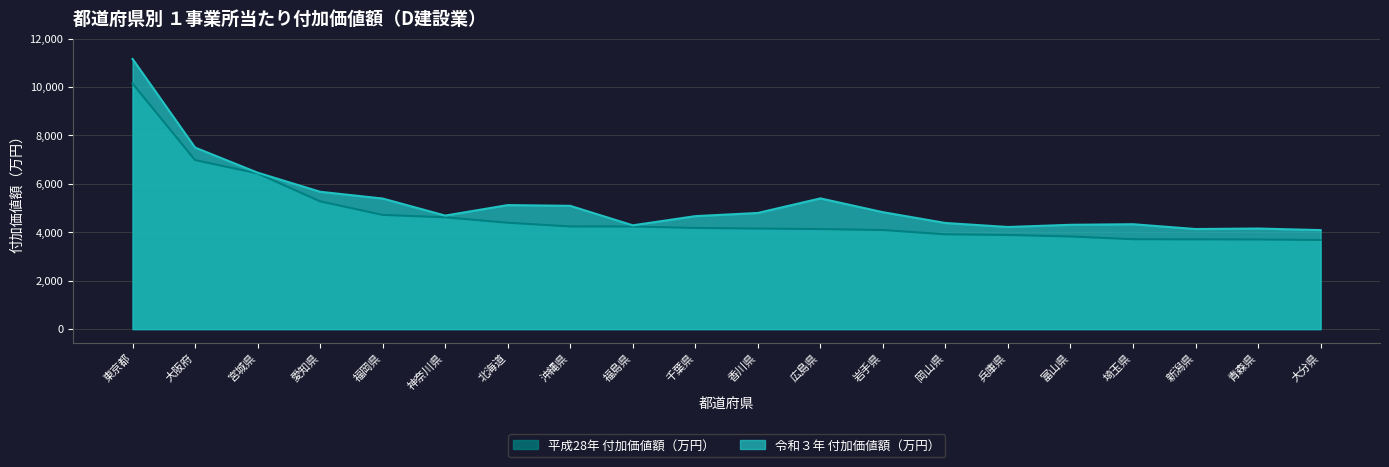

What is the difference between the maximum and minimum values in the 令和３年 付加価値額（万円） series?

7067